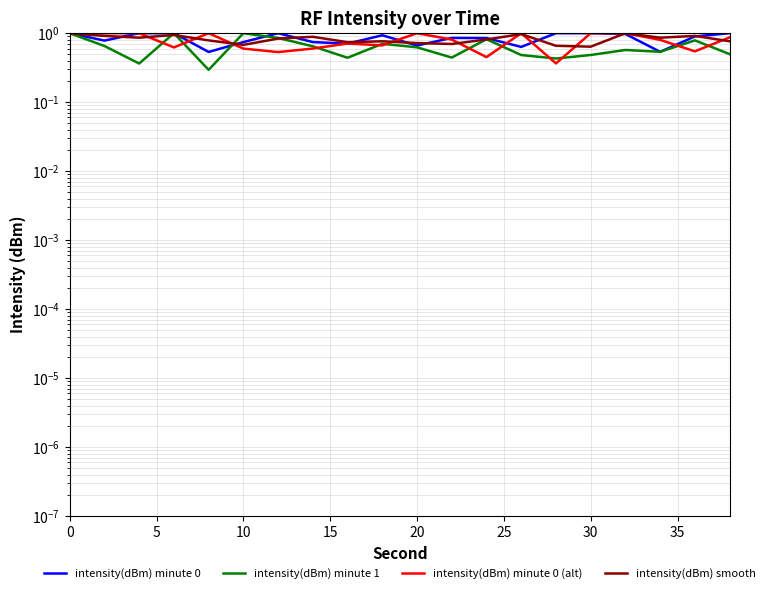

Reading left to right, what are all the values shown in this chart?

intensity(dBm) minute 0: 1.0	0.8	1.0	1.0	0.5	0.7	1.0	0.7	0.7	0.9	0.7	0.9	0.8	0.6	1.0	1.0	1.0	0.5	0.9	1.0
intensity(dBm) minute 1: 1.0	0.7	0.4	1.0	0.3	1.0	0.9	0.6	0.4	0.7	0.6	0.4	0.8	0.5	0.4	0.5	0.6	0.5	0.8	0.5
intensity(dBm) minute 0 (alt): 1.0	1.0	1.0	0.6	1.0	0.6	0.5	0.6	0.7	0.7	1.0	0.8	0.5	1.0	0.4	1.0	1.0	0.8	0.5	0.9
intensity(dBm) smooth: 1.0	0.9	0.9	0.9	0.8	0.7	0.8	0.9	0.7	0.8	0.7	0.7	0.8	1.0	0.7	0.6	1.0	0.9	0.9	0.8